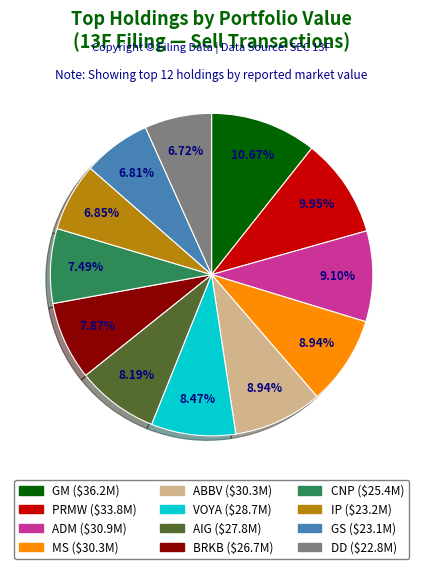

The AIG slice represents 2% of the pie. True or false?

False